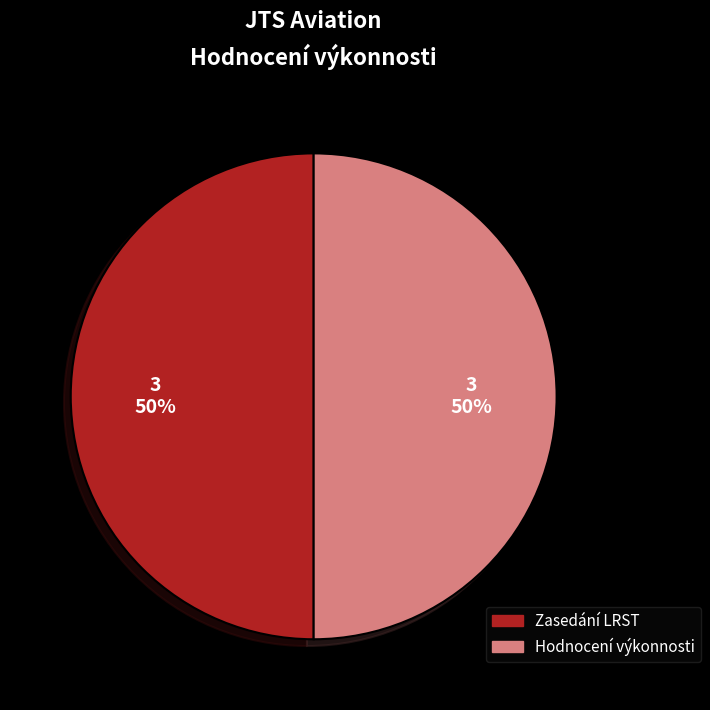

True or false: Zasedání LRST accounts for 64% of the total.

False